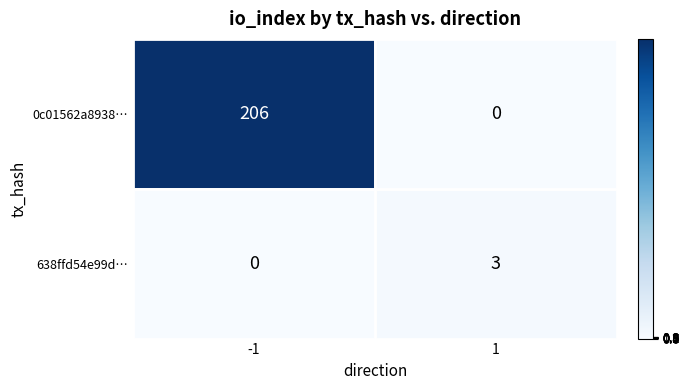

Rank the series at -1 from highest to lowest value.

0c01562a8938…, 638ffd54e99d…